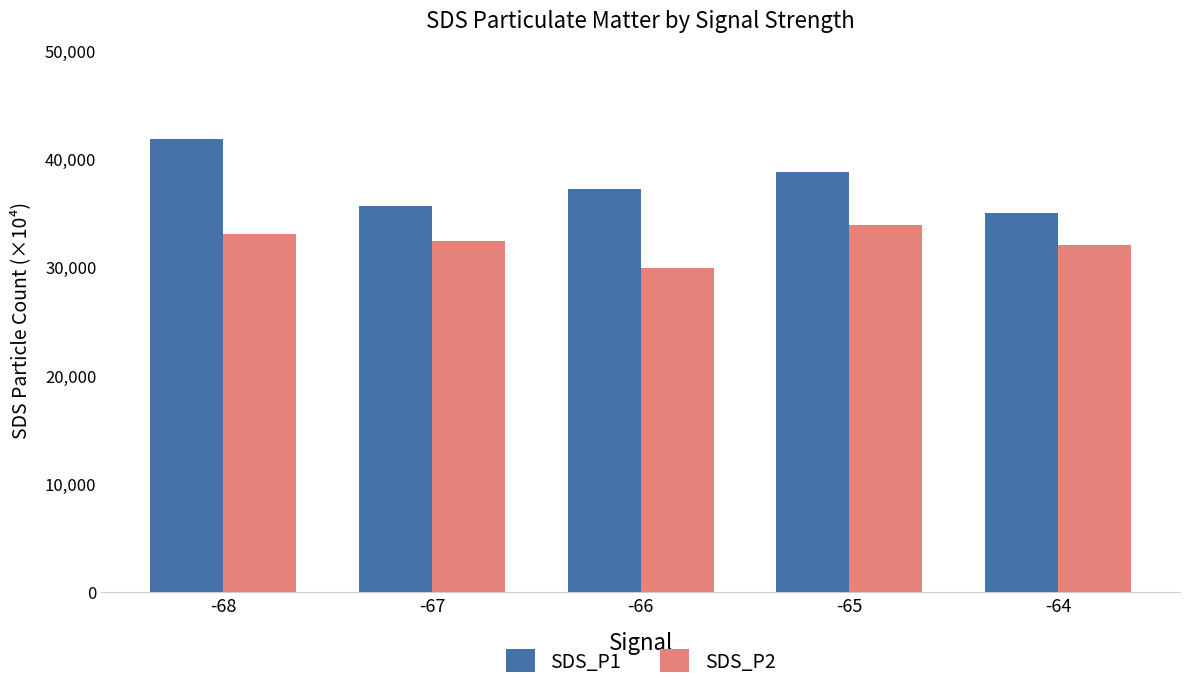

Does the chart contain any negative values?

No